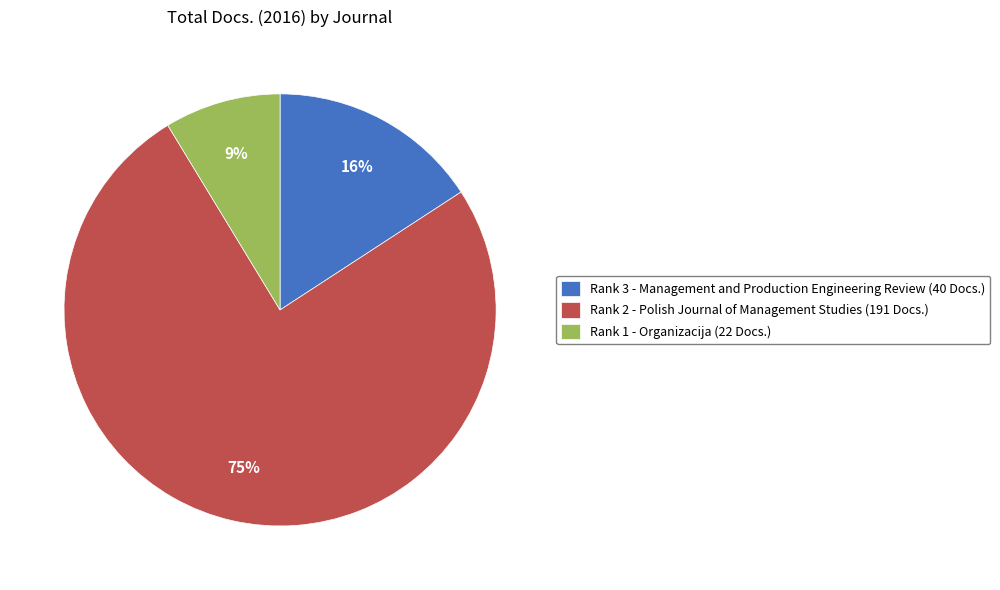

How many segments does this pie chart have?

3